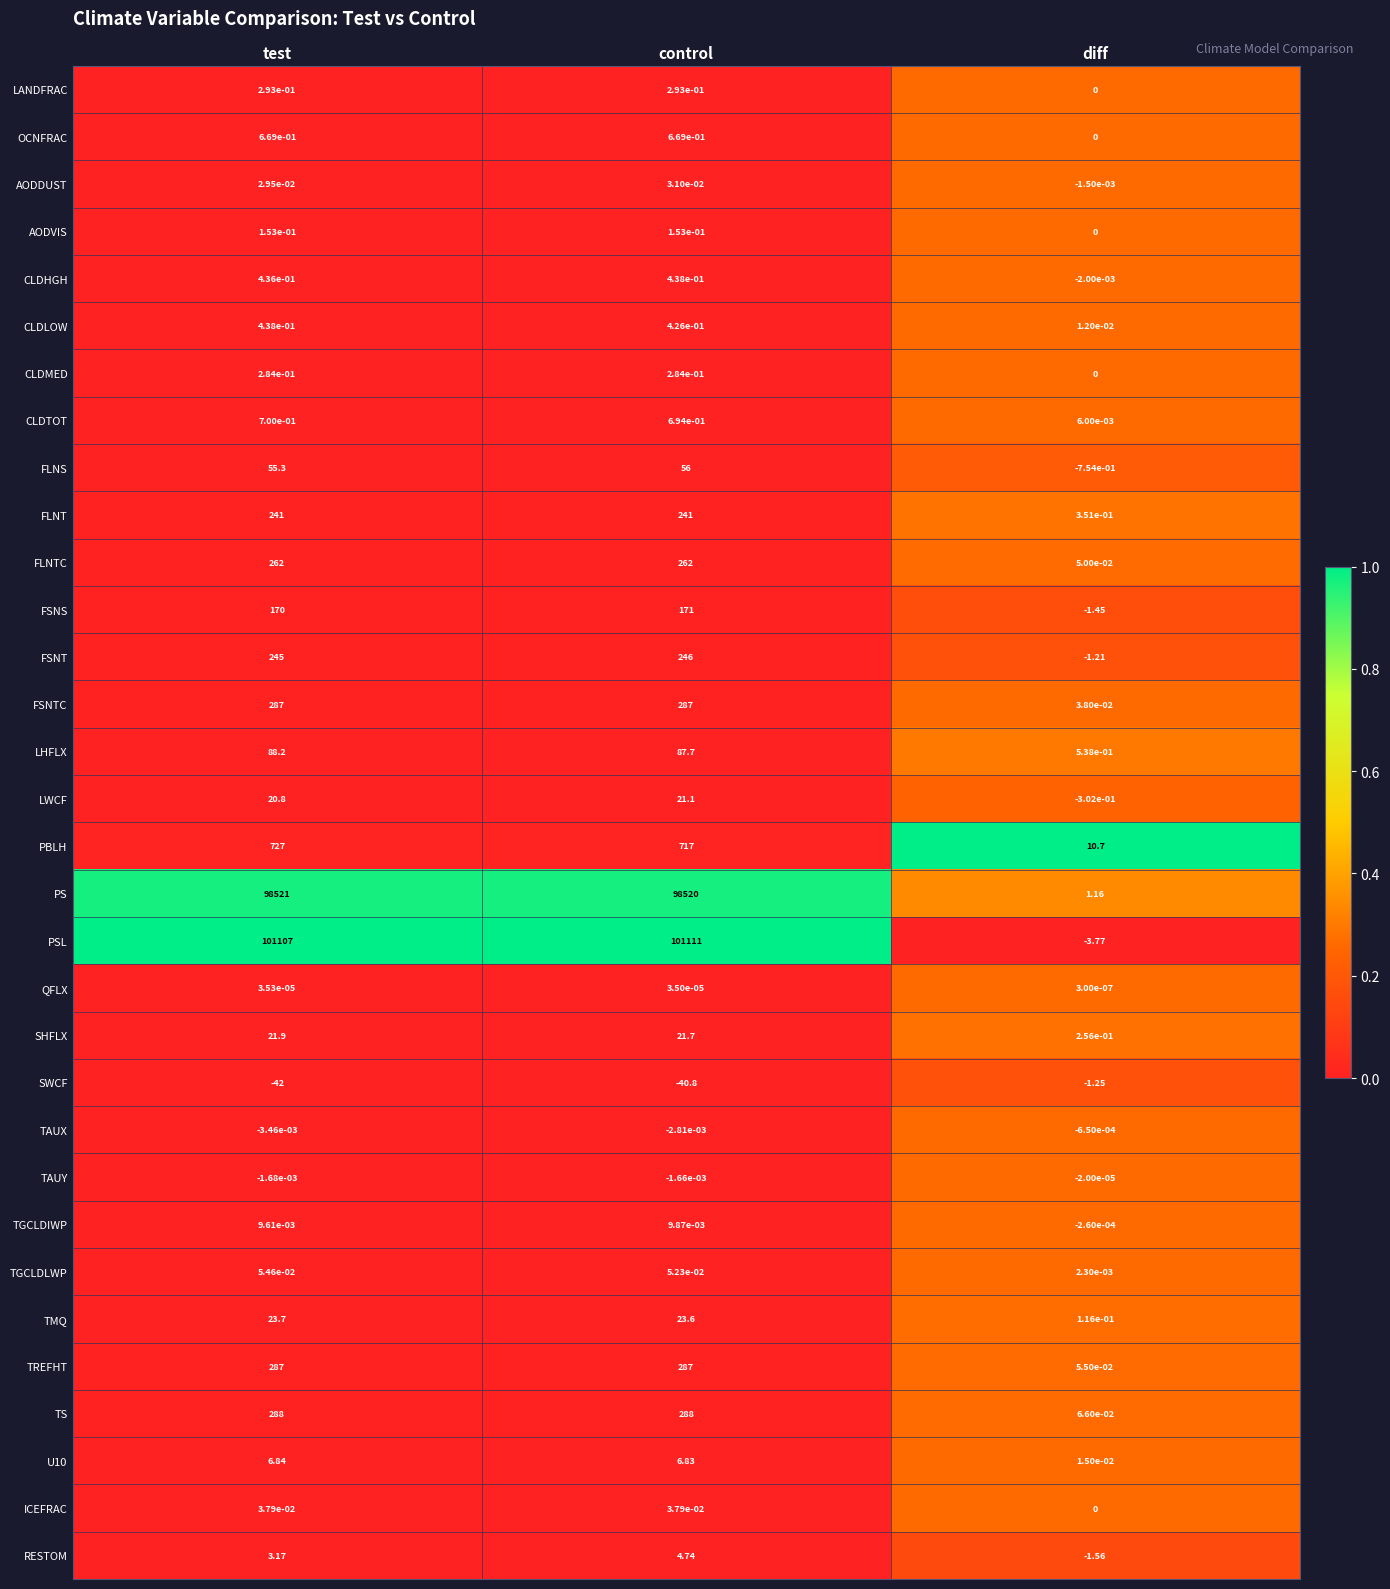

Between test and diff, which series saw the biggest shift?

PSL